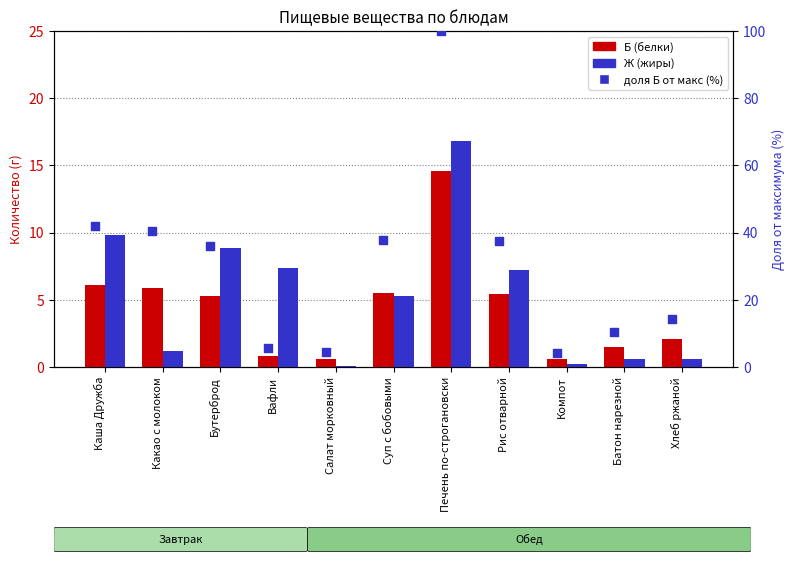

What are all the series names shown in the legend?

Б (белки), Ж (жиры), доля от макс (%)